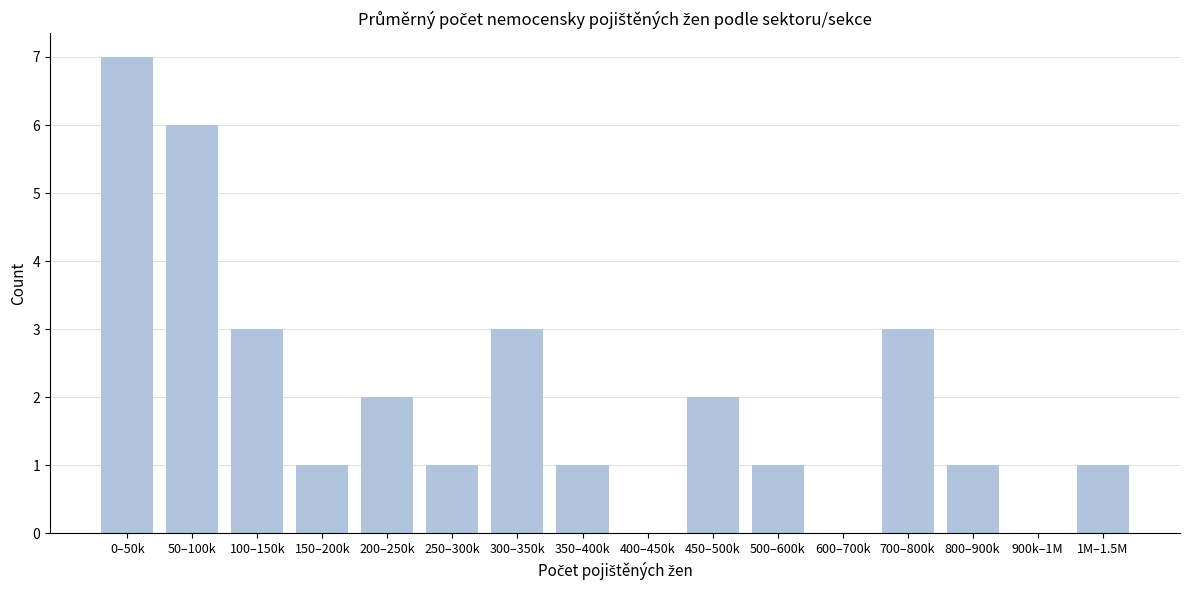

Reading left to right, transcribe all the data shown in this chart.

0–50k=7	50–100k=6	100–150k=3	150–200k=1	200–250k=2	250–300k=1	300–350k=3	350–400k=1	400–450k=0	450–500k=2	500–600k=1	600–700k=0	700–800k=3	800–900k=1	900k–1M=0	1M–1.5M=1